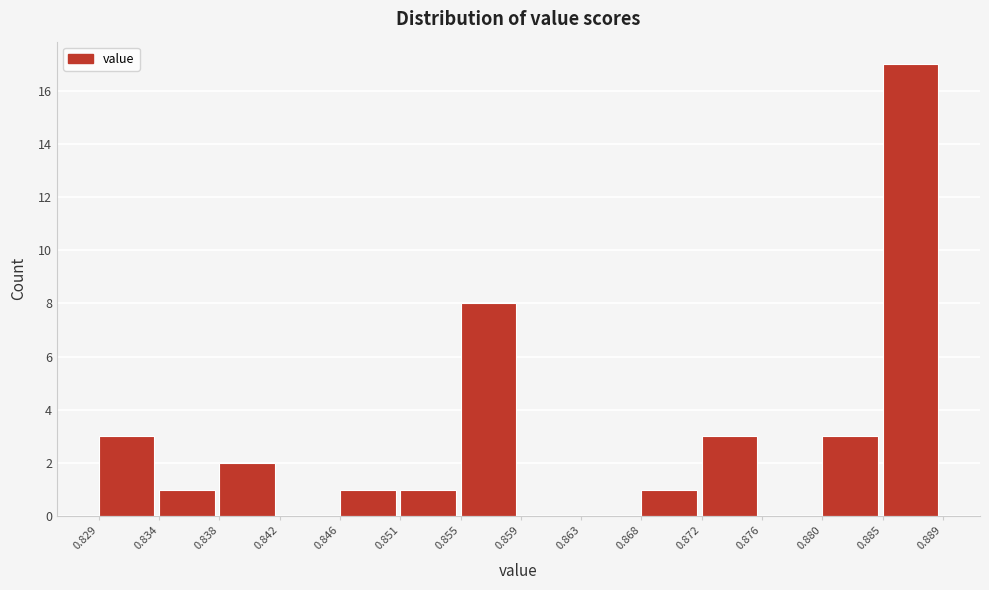

Which range on the x-axis has the tallest bar?

0.885 to 0.889